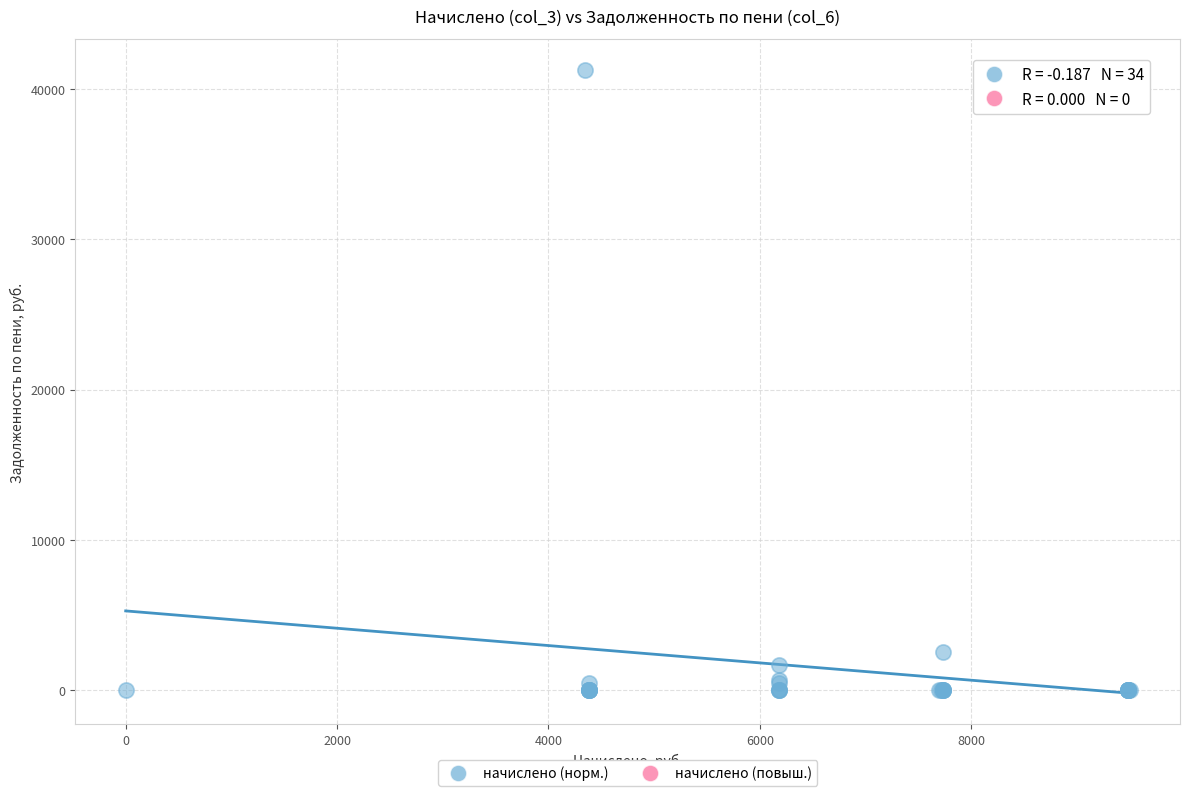

What Y value in the scatter plot is closest to 20625?

2579.2